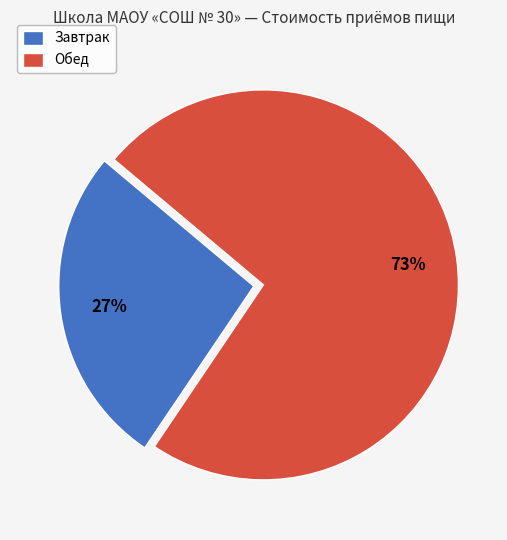

Which category has the smallest portion of the pie?

Завтрак